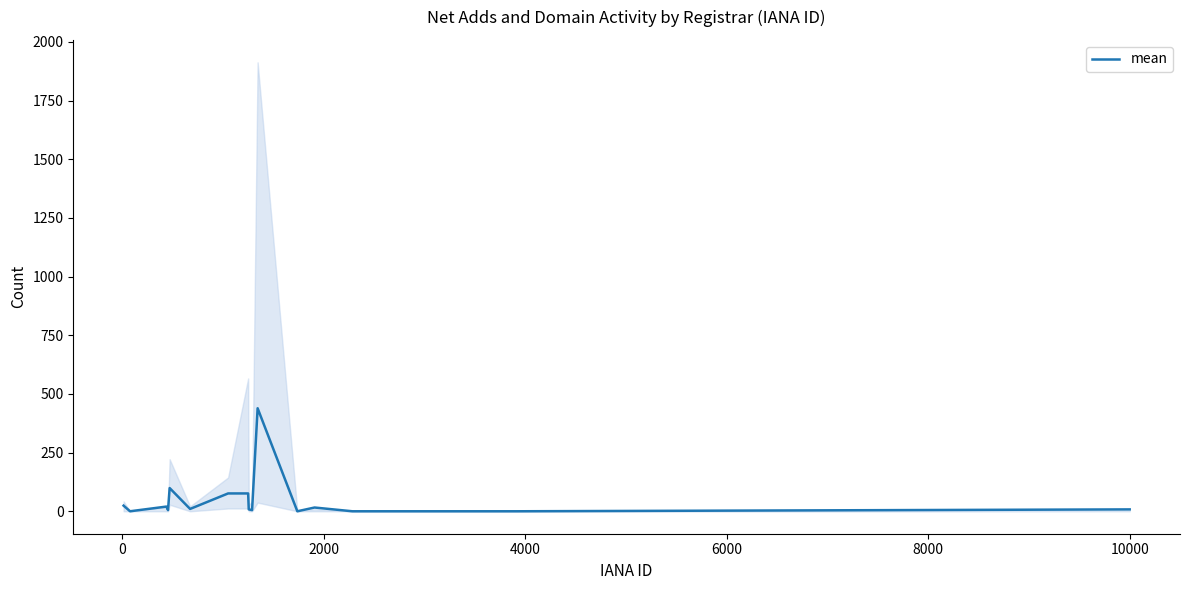

The value at 6000 is 156. True or false?

False